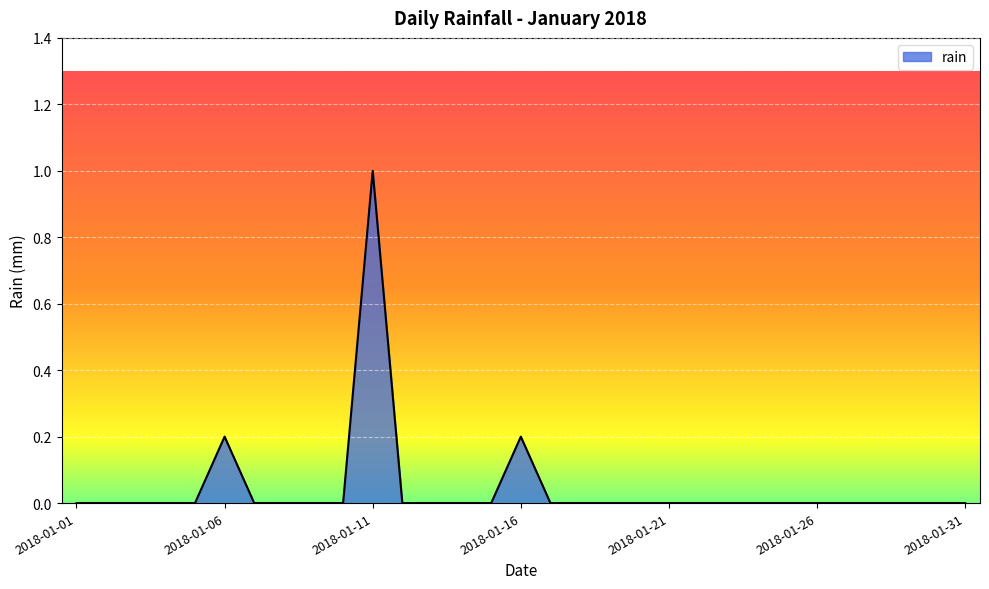

What is the maximum value shown in the chart?

1.0